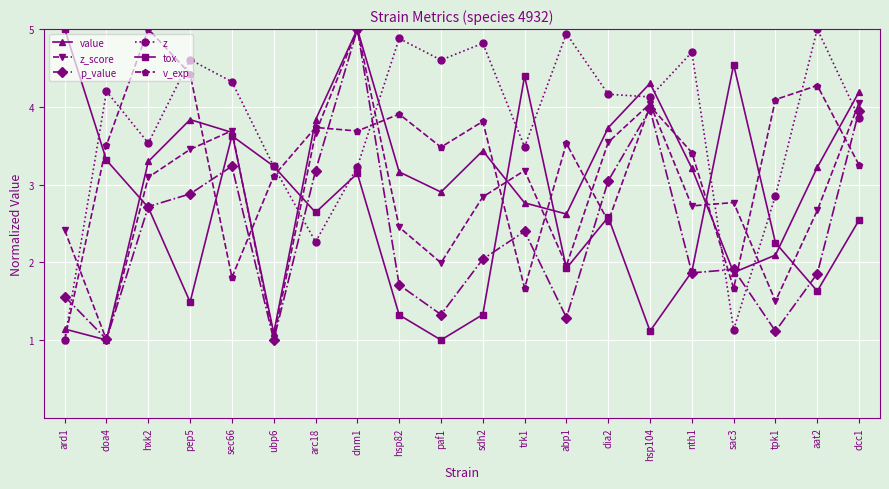

At which category does value reach its first local peak?

pep5